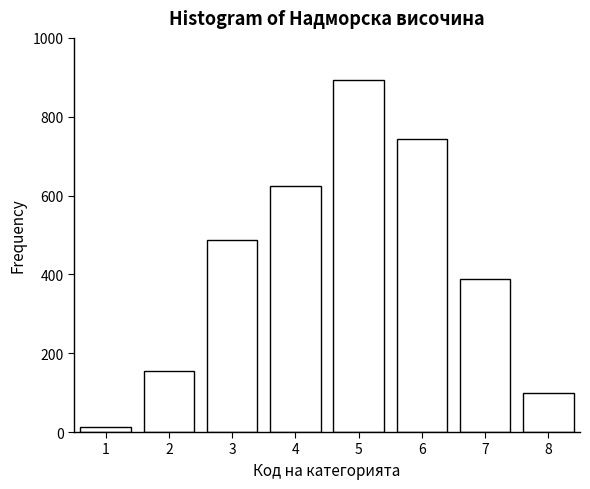

Reading left to right, list all the values displayed in this chart.

1=12	2=156	3=487	4=623	5=892	6=743	7=389	8=98